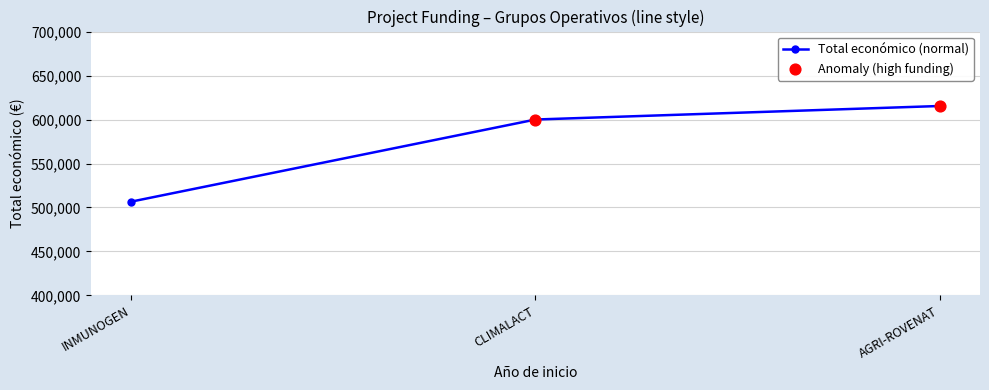

What is the ratio of the value at INMUNOGEN to the value at AGRI-ROVENAT?

0.8